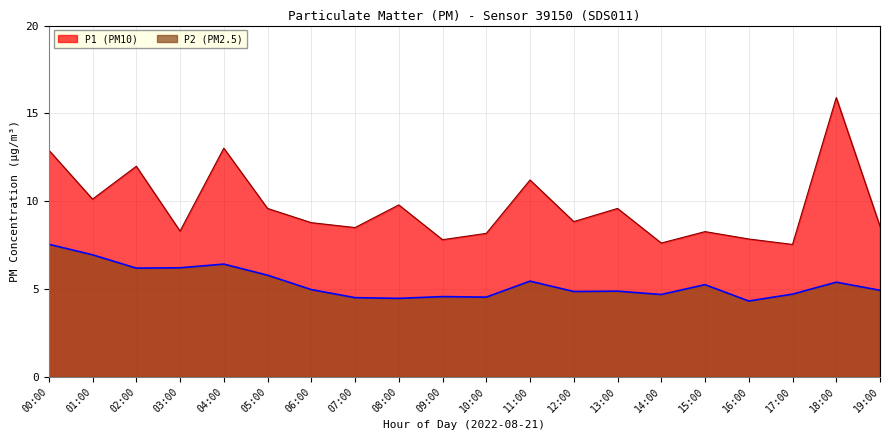

Is the value of P2 at 00:00 greater than the value of P1 at 00:00?

No